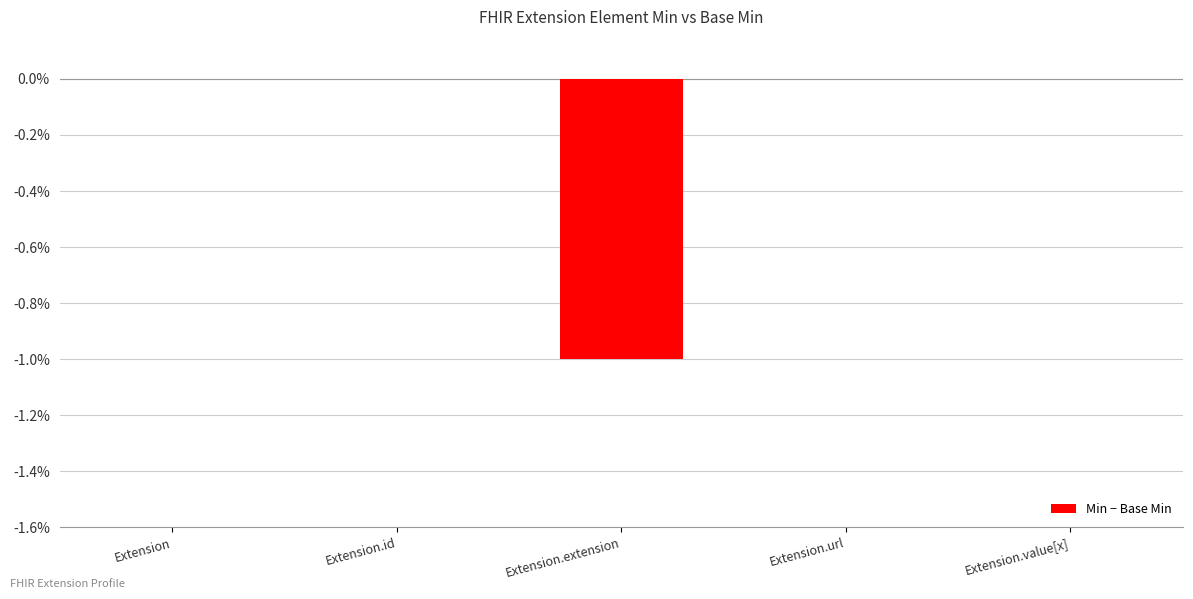

What is the change in value from Extension.id to Extension.extension?

-1